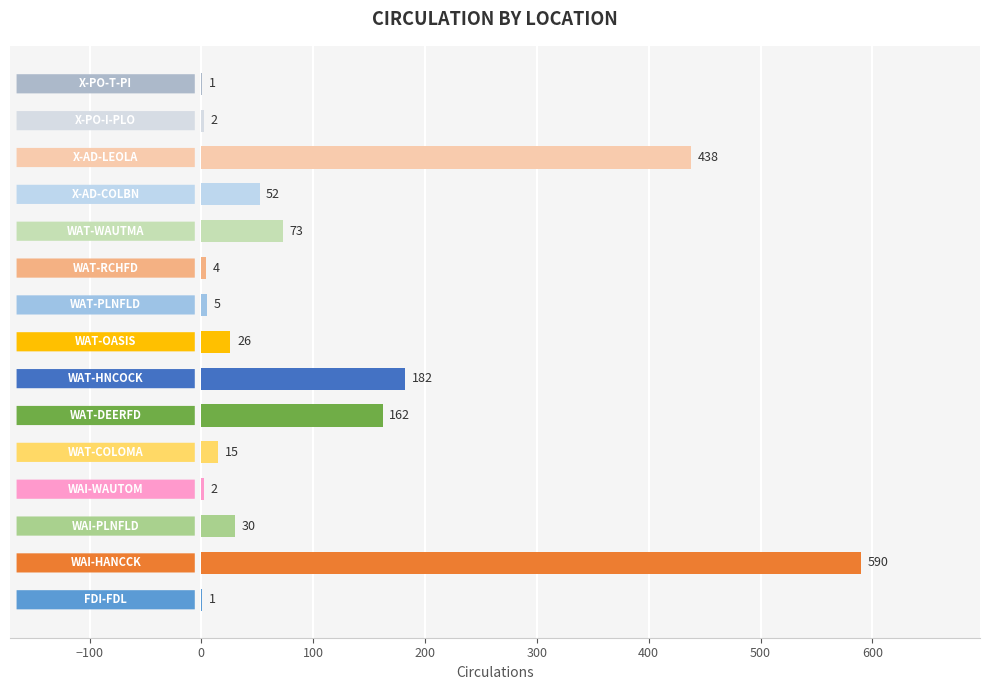

Count the number of data series in this chart.

1